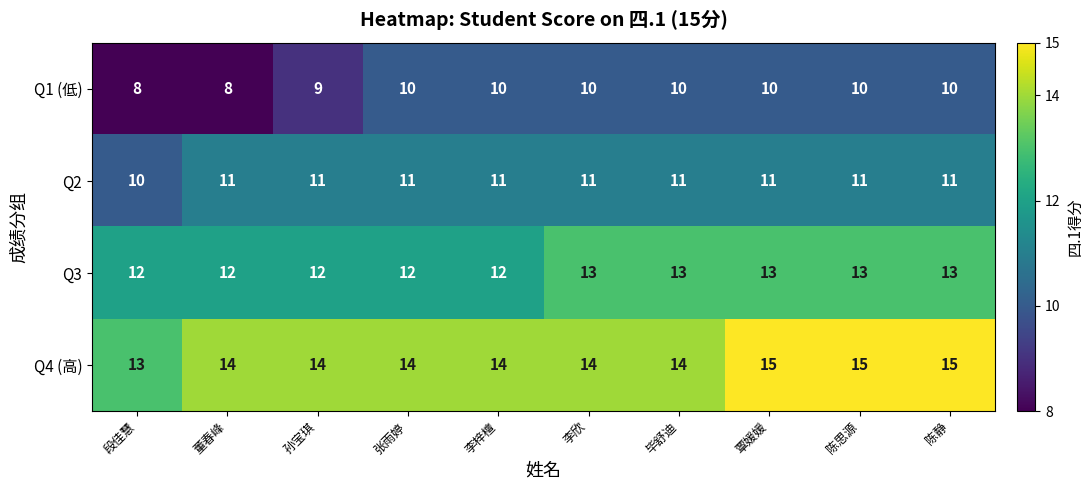

Rank the series by their average value, from highest to lowest.

Q4 (高), Q3, Q2, Q1 (低)